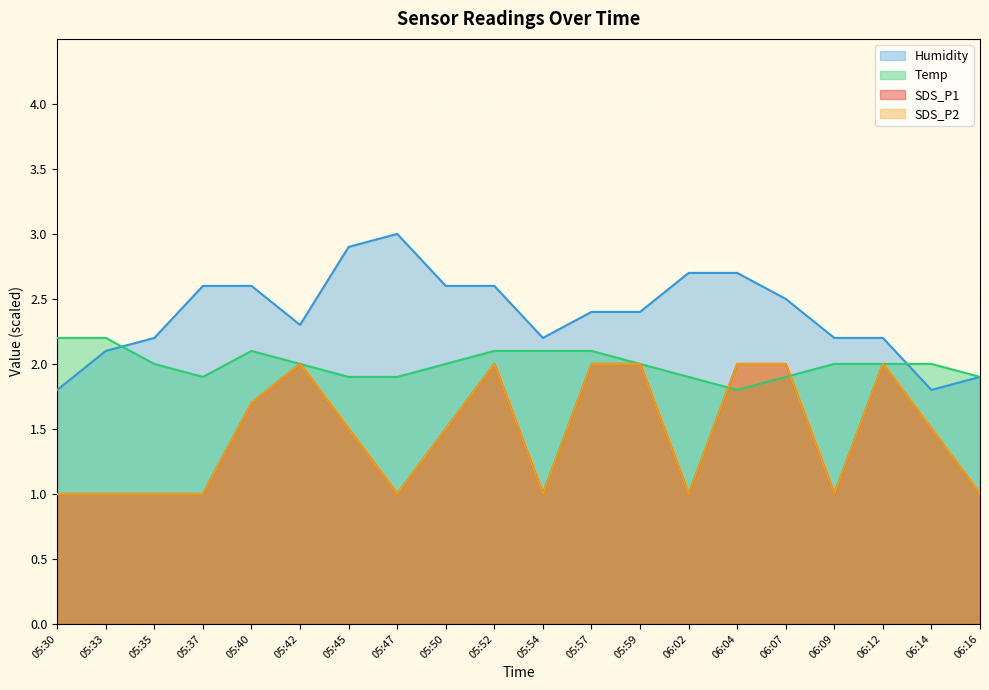

Which category has the lowest value in the SDS_P1 series?

05:30